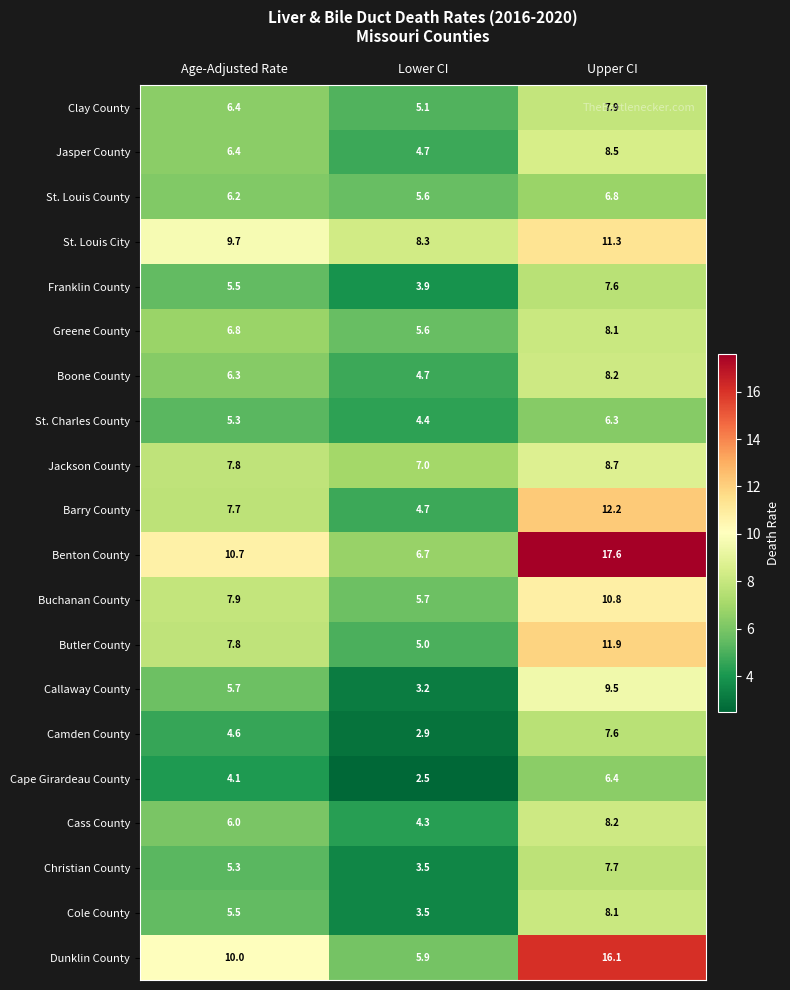

Where is Dunklin County nearest to the value 11?

Age-Adjusted Rate